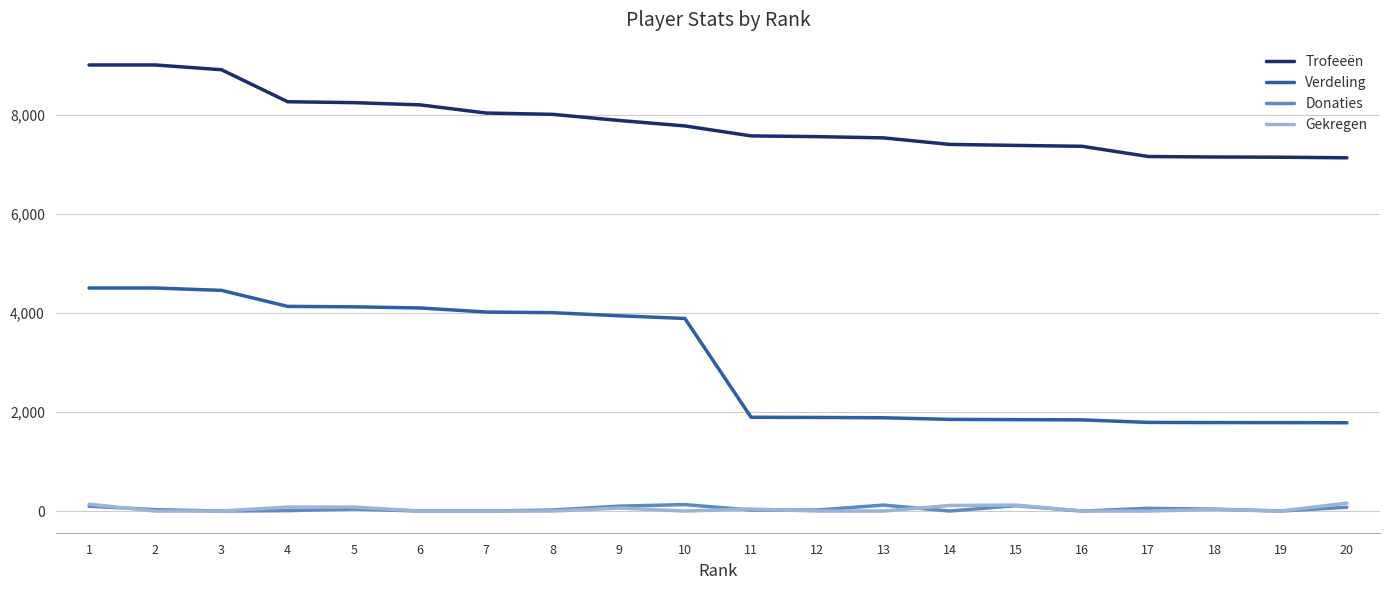

True or false: Trofeeën and Verdeling cross at least once.

False